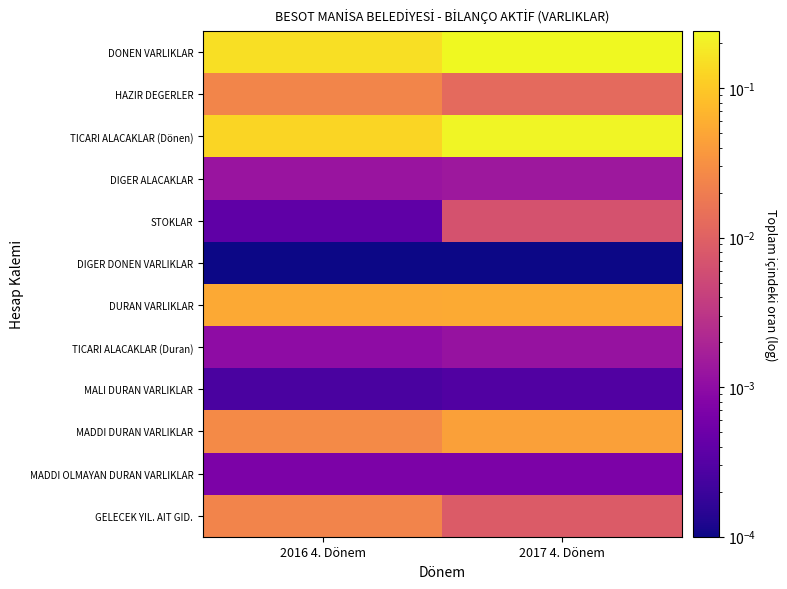

How many distinct data groups are displayed?

12